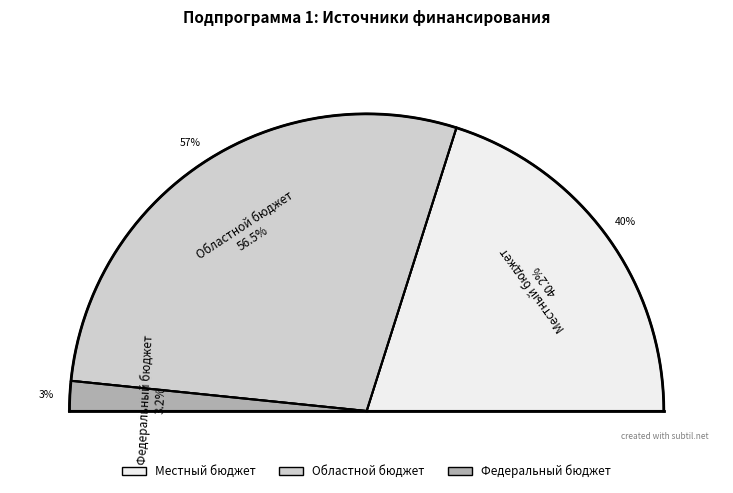

Which category has the biggest portion of the pie?

Областной бюджет